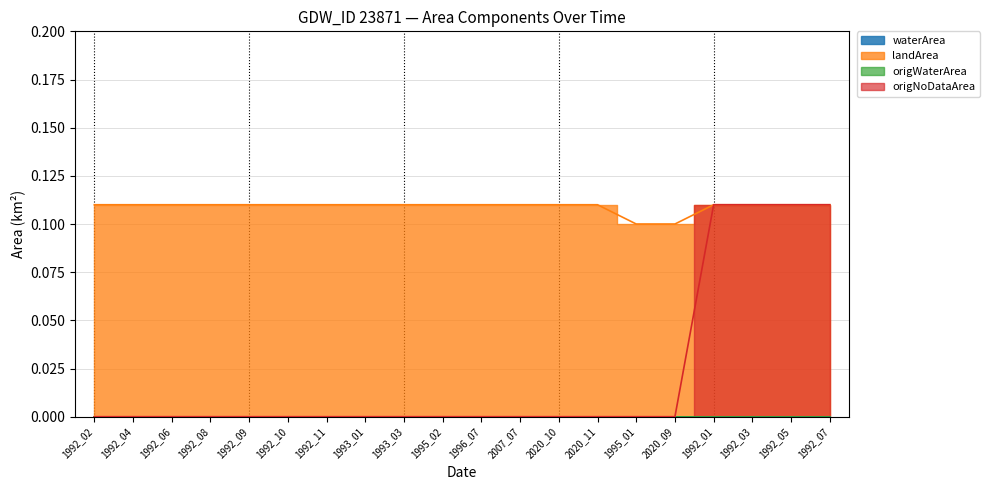

Is it true that origNoDataArea equals 0.1 at 1992_05?

True